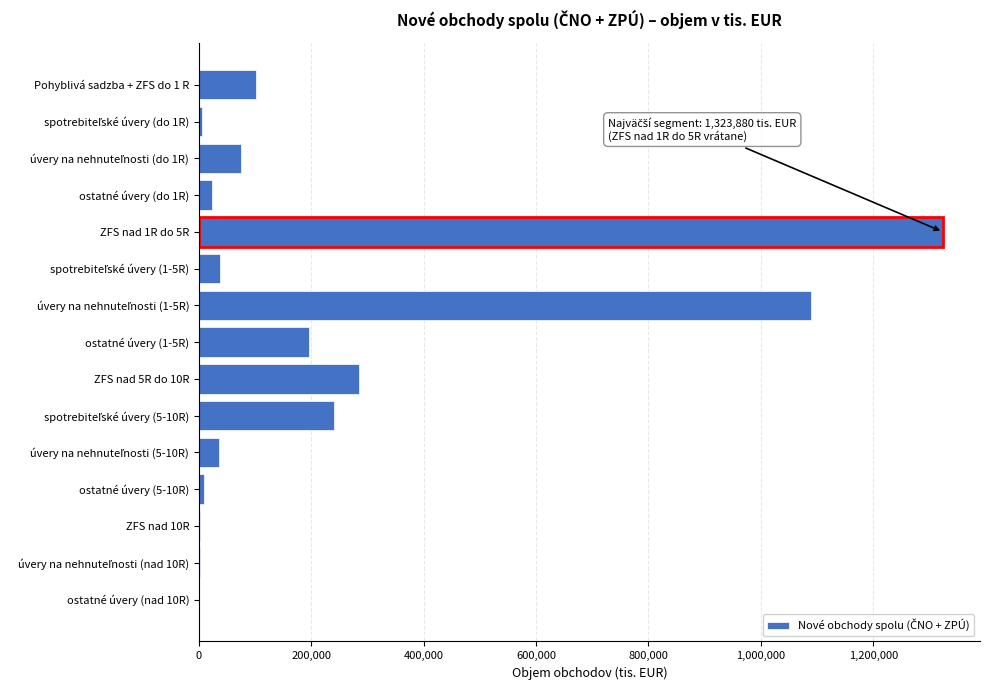

At which category does the chart reach its peak across all series?

ZFS nad 1R do 5R